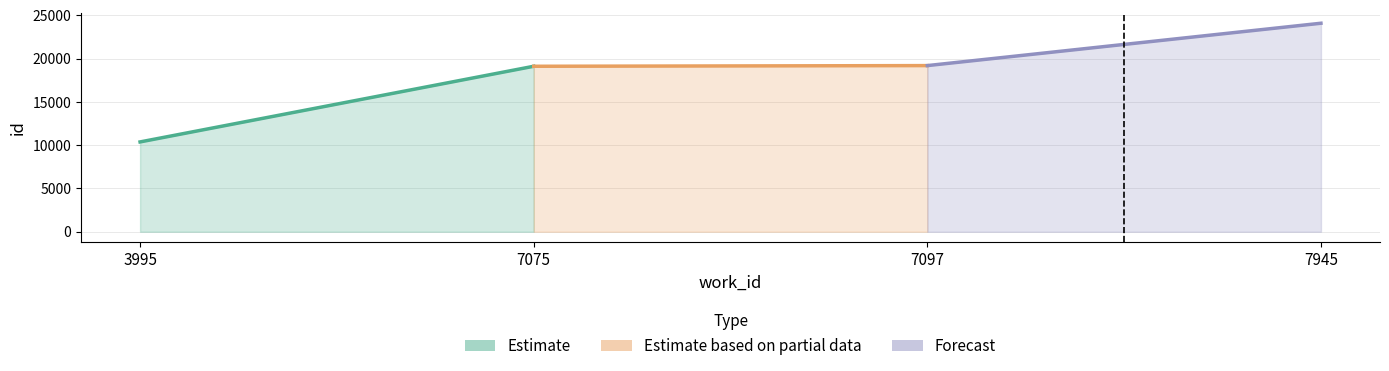

What is the greatest value displayed?

24084